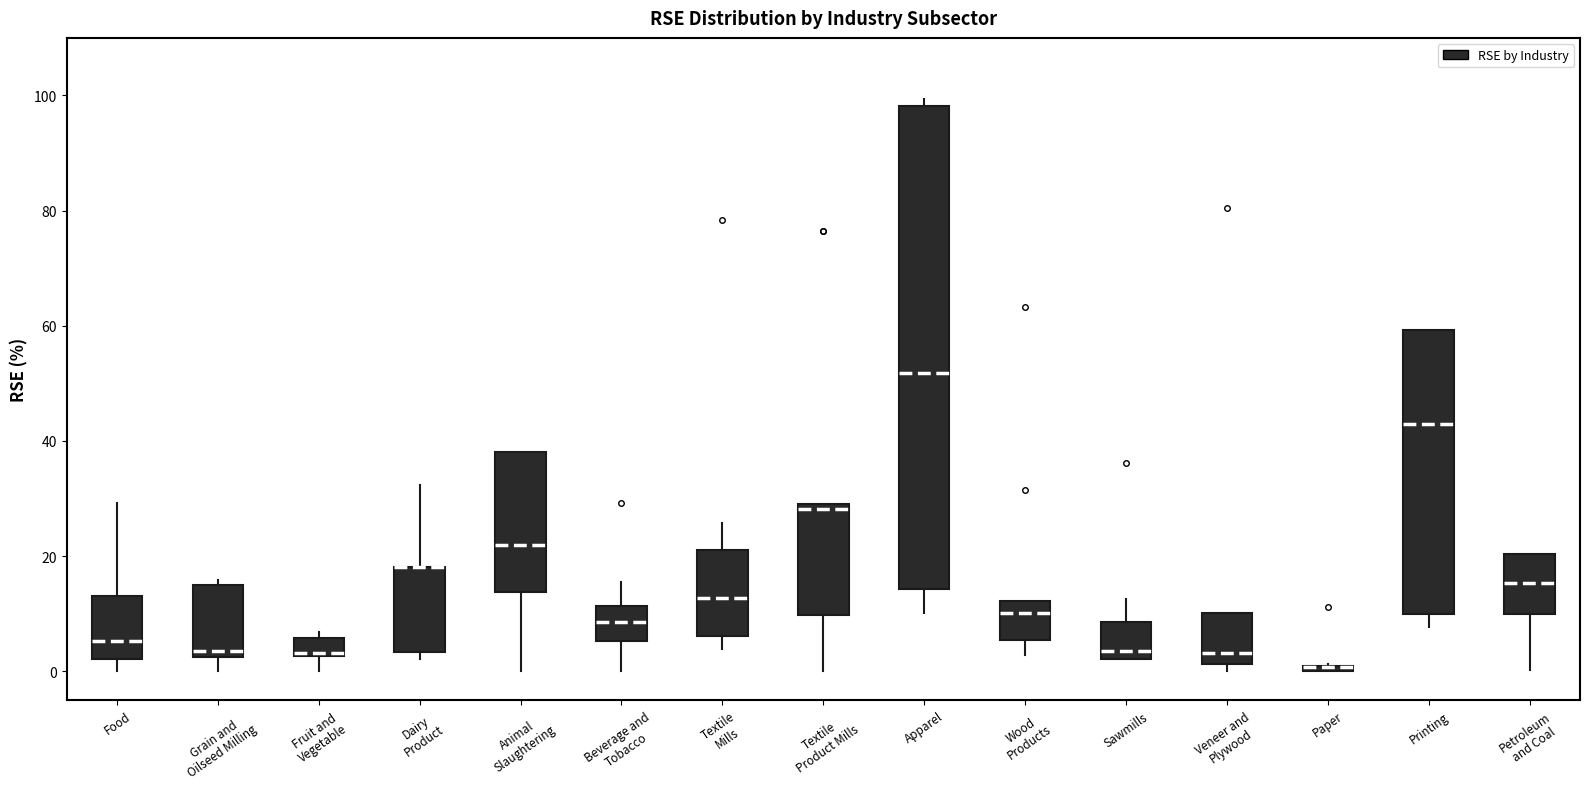

Which box is the tallest, from its lower edge to its upper edge?

Apparel